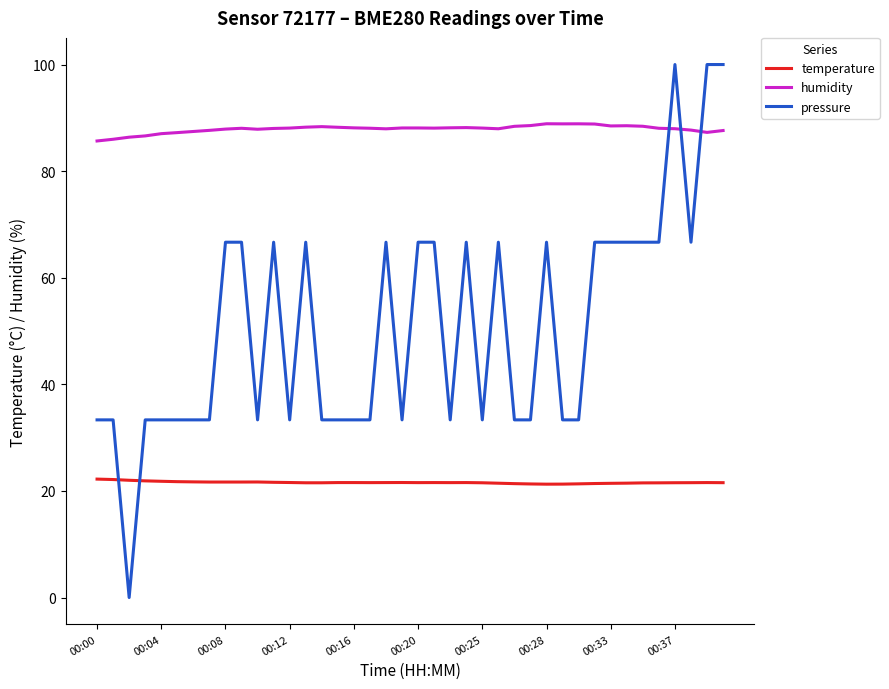

After their last crossing, which series has the higher values: temperature or pressure?

pressure